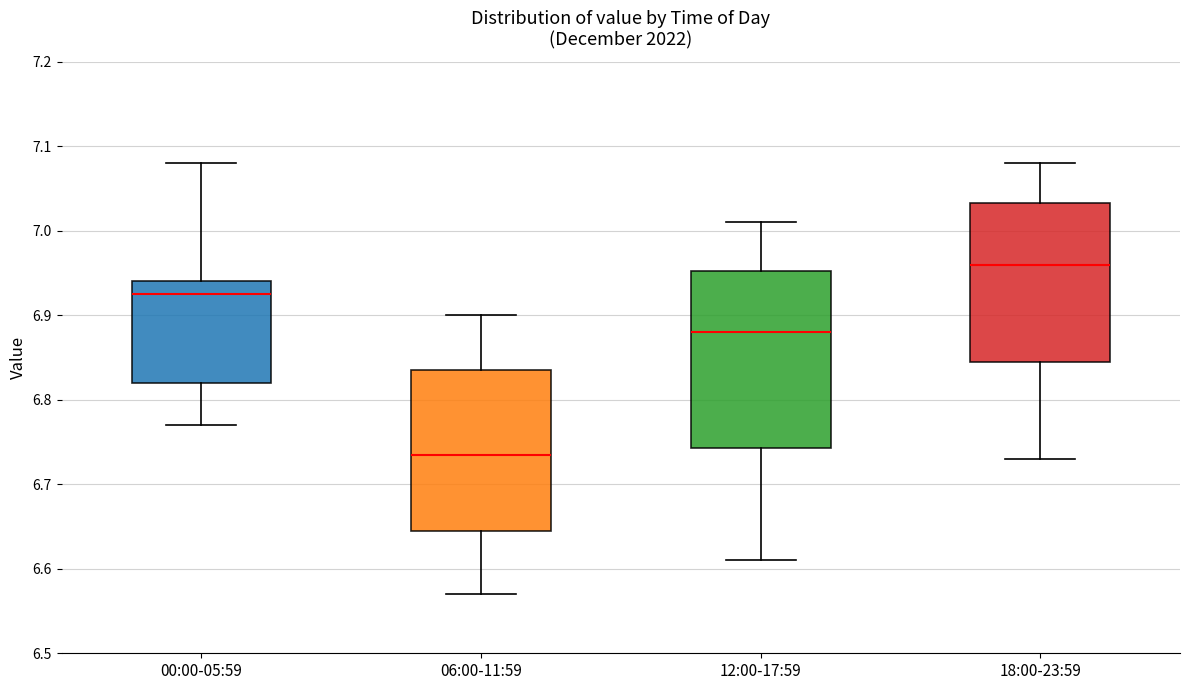

Where is the upper edge of the box for 06:00-11:59 on the y-axis? The values are not printed on the chart, so give them approximately, as read against the axis.

6.84